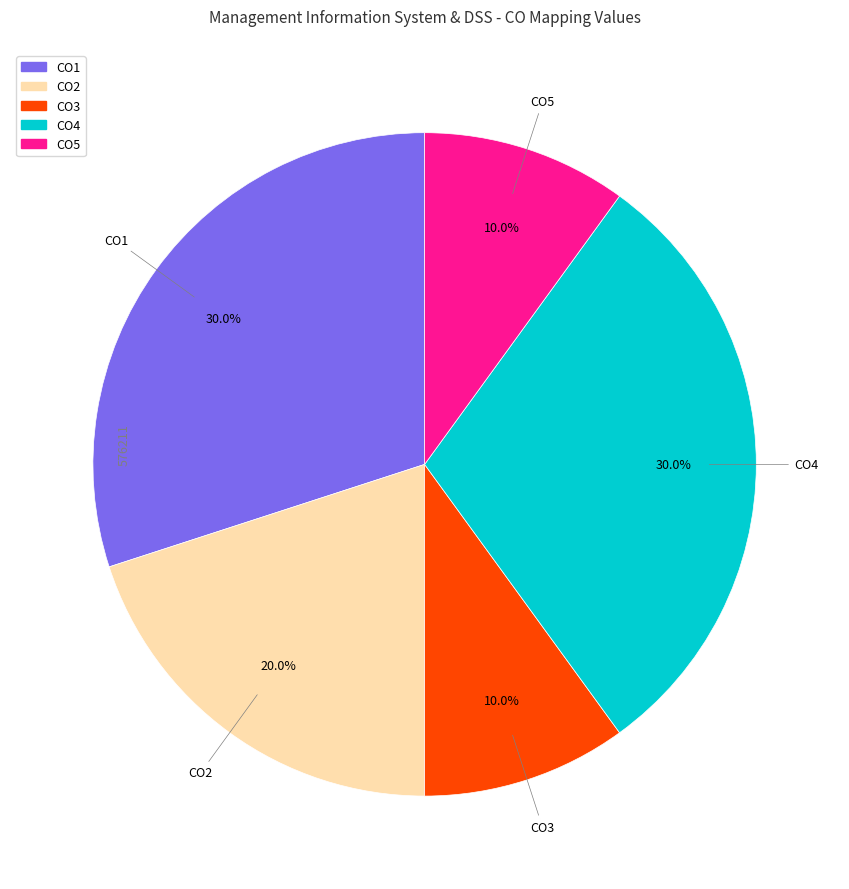

Combined, what portion of the pie is CO5 and CO1?

40.0%